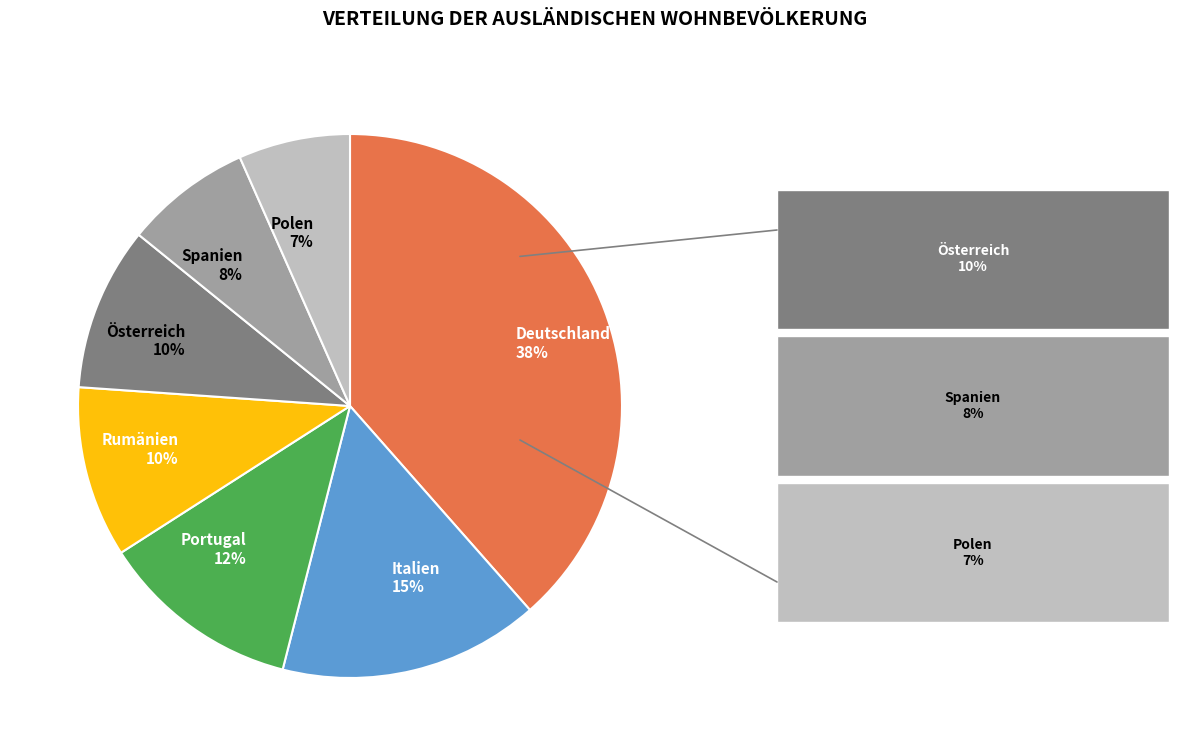

Does any single category account for the majority?

No